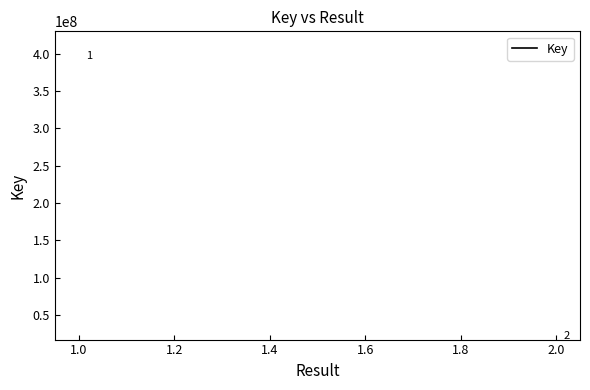

What is the minimum value shown in the chart?

35593650